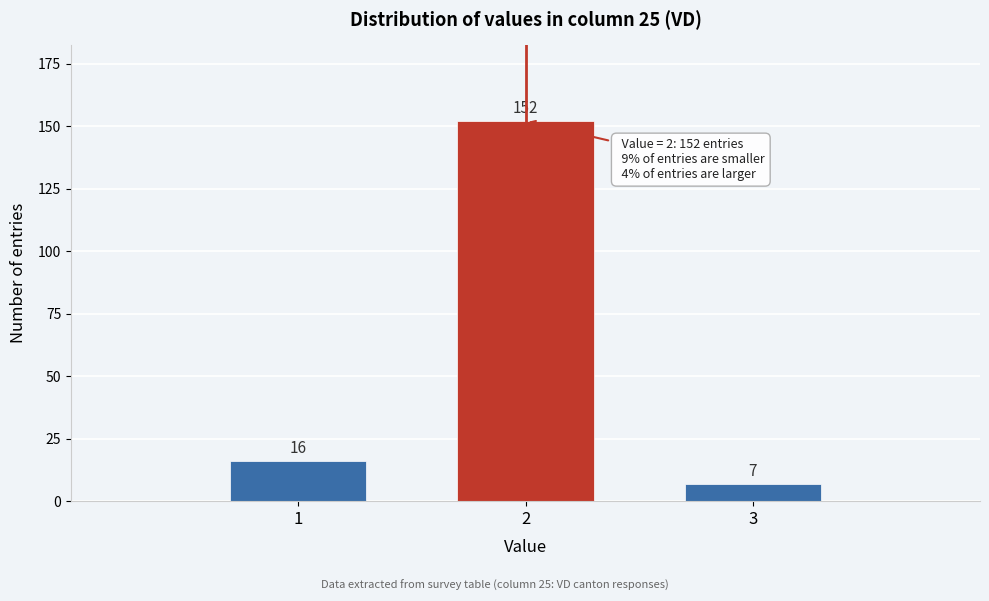

Reading left to right, list every bar in this chart as the range it spans on the x-axis followed by its height.

0.5 to 1.5: 16
1.5 to 2.5: 152
2.5 to 3.5: 7